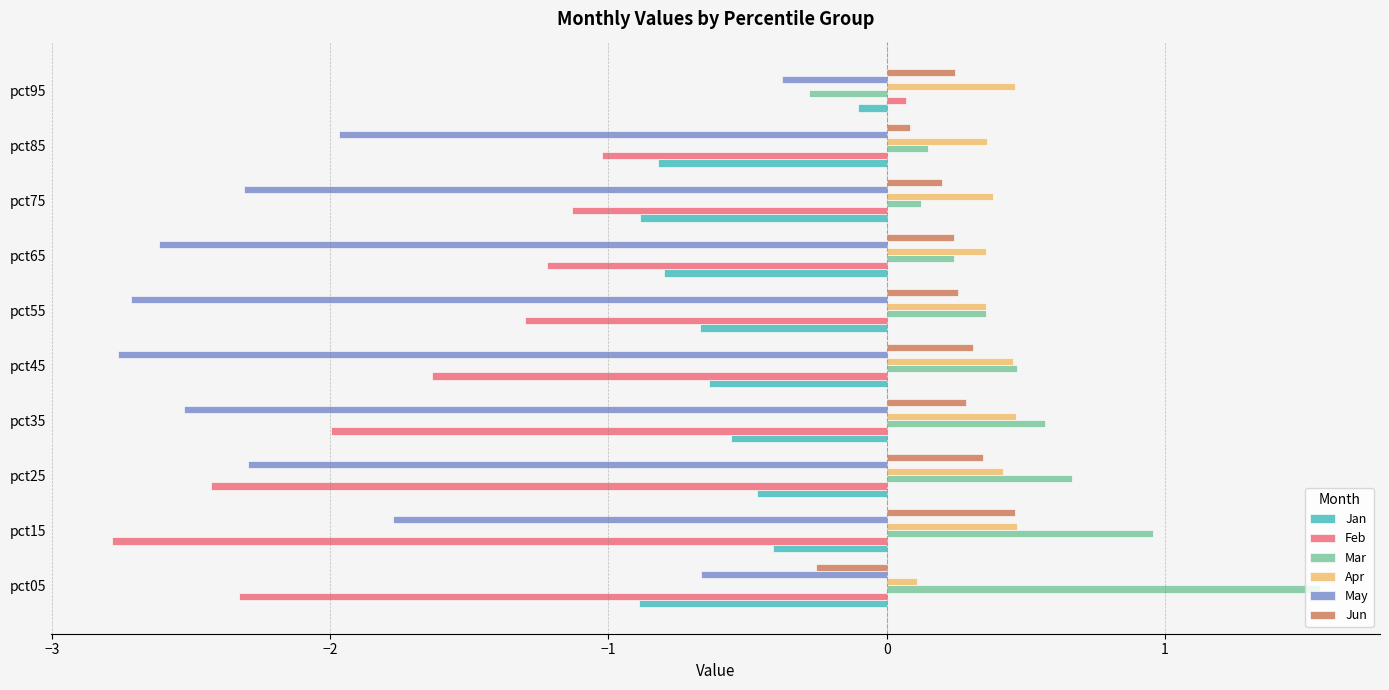

How many data points in May are less than -2?

6